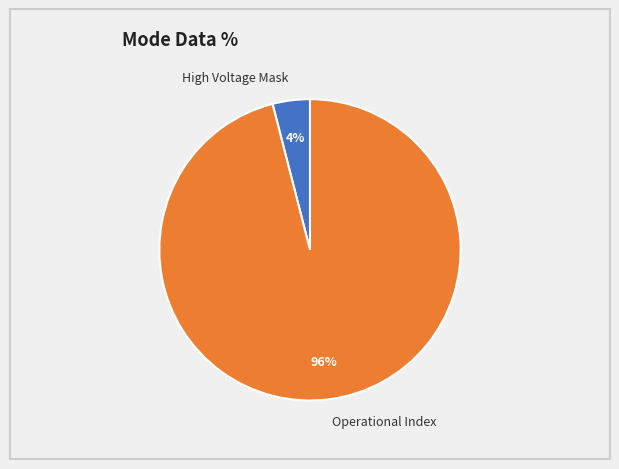

Is there any slice that represents more than half of the pie?

Yes